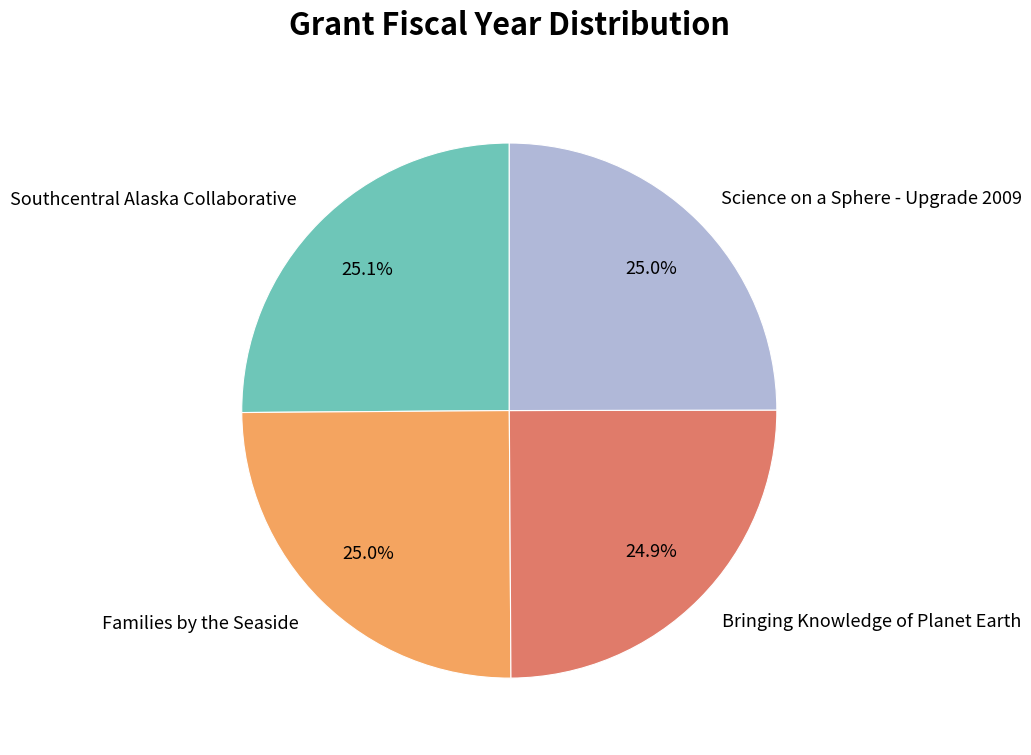

How many slices are in this pie chart?

4